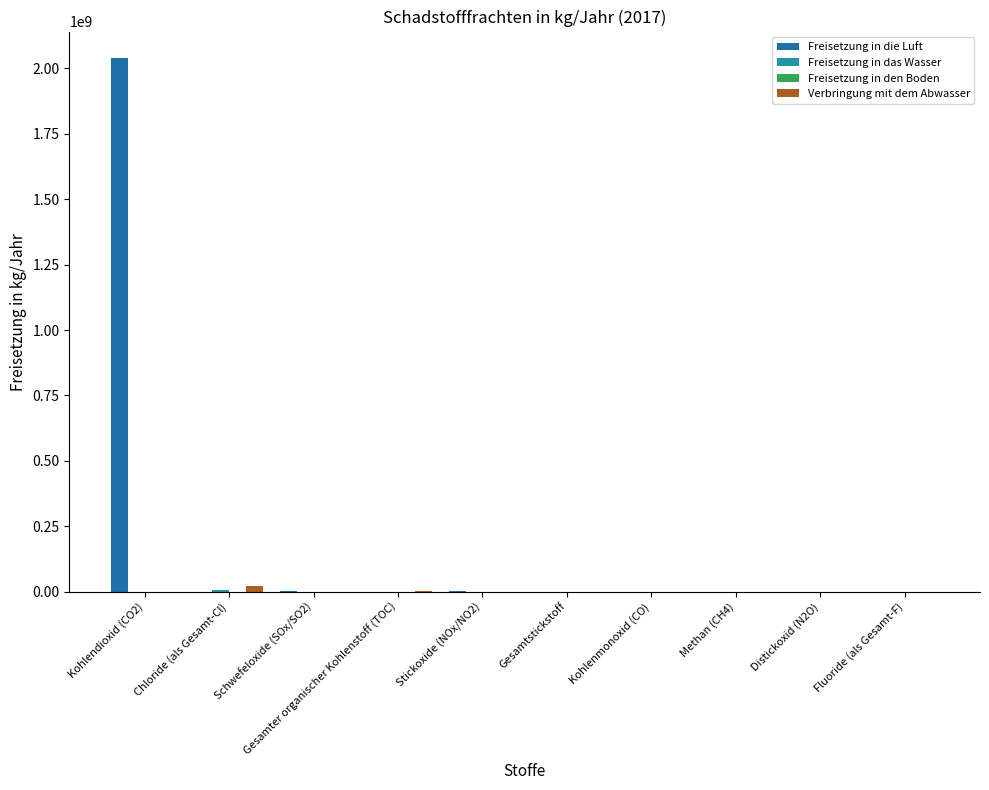

Does the chart contain stacked bars?

No